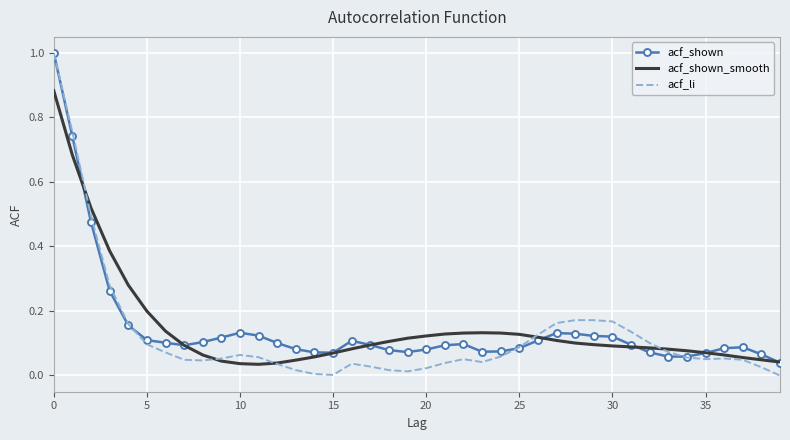

What is the maximum value for acf_shown?

1.0